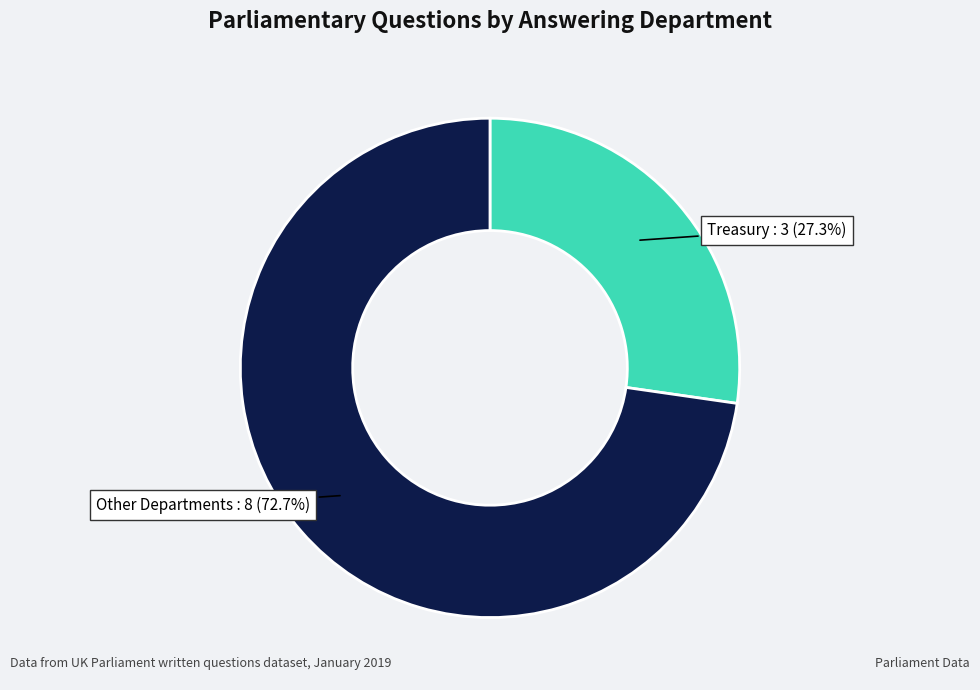

Does any single category account for the majority?

Yes